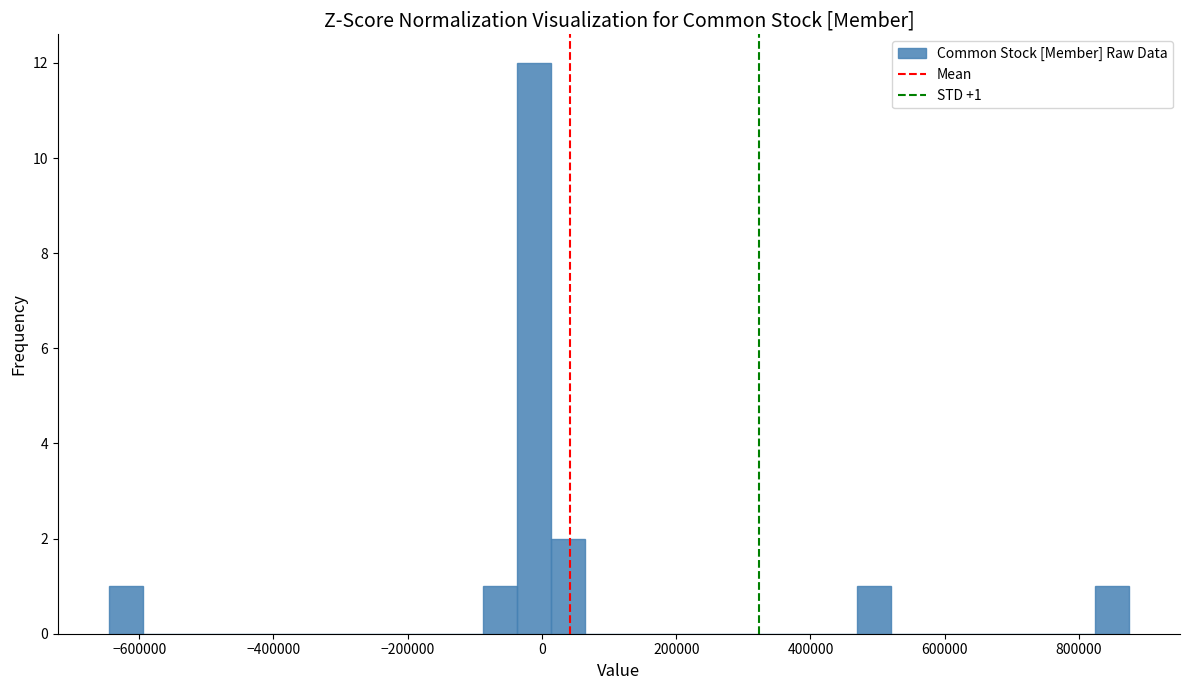

Around what value on the x-axis is the tallest bar? Give the approximate position of its centre, as read against the axis.

-20000